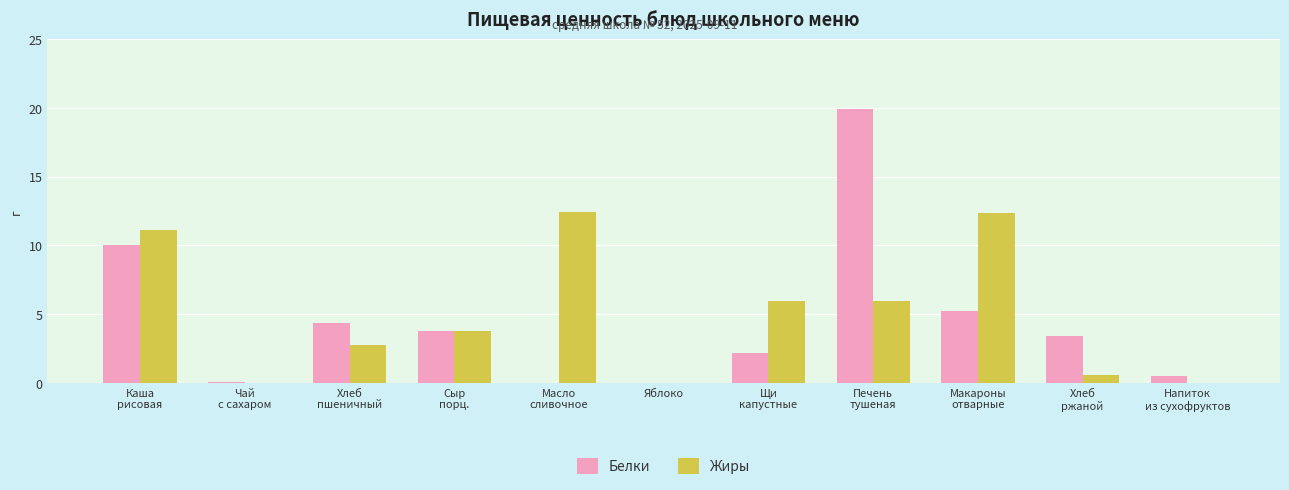

What is the greatest value displayed?

19.9